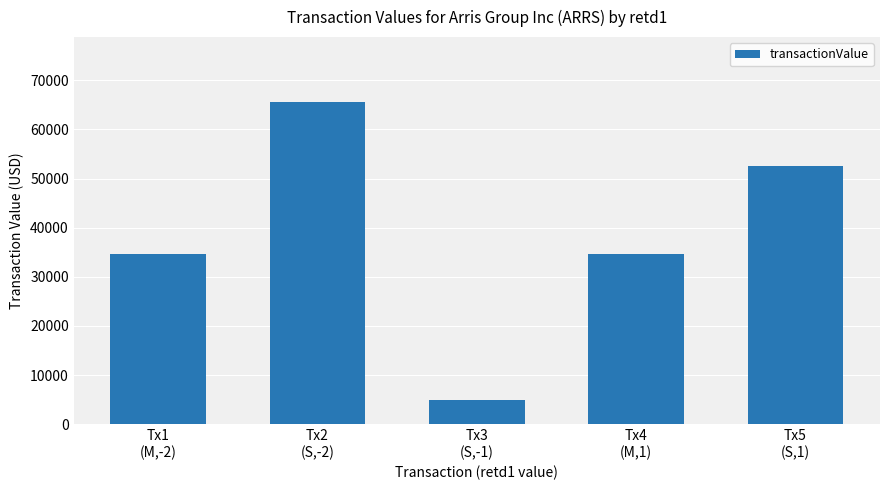

Reading right to left, extract all data points from this chart.

Tx5
(S,1)=52500	Tx4
(M,1)=34575	Tx3
(S,-1)=4926	Tx2
(S,-2)=65663	Tx1
(M,-2)=34575